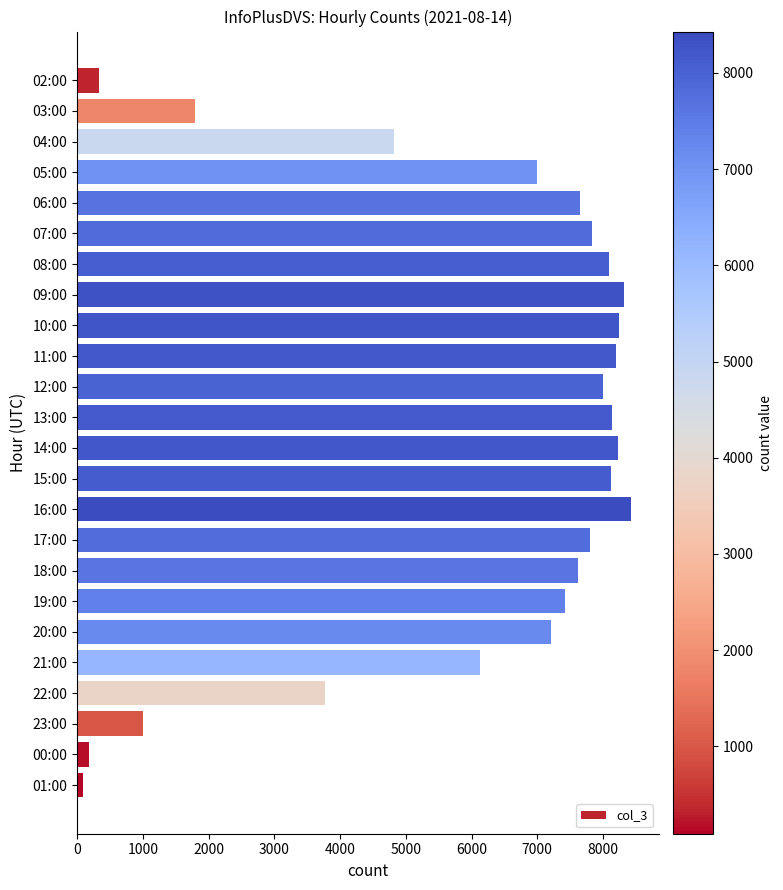

What is the greatest value displayed?

8430